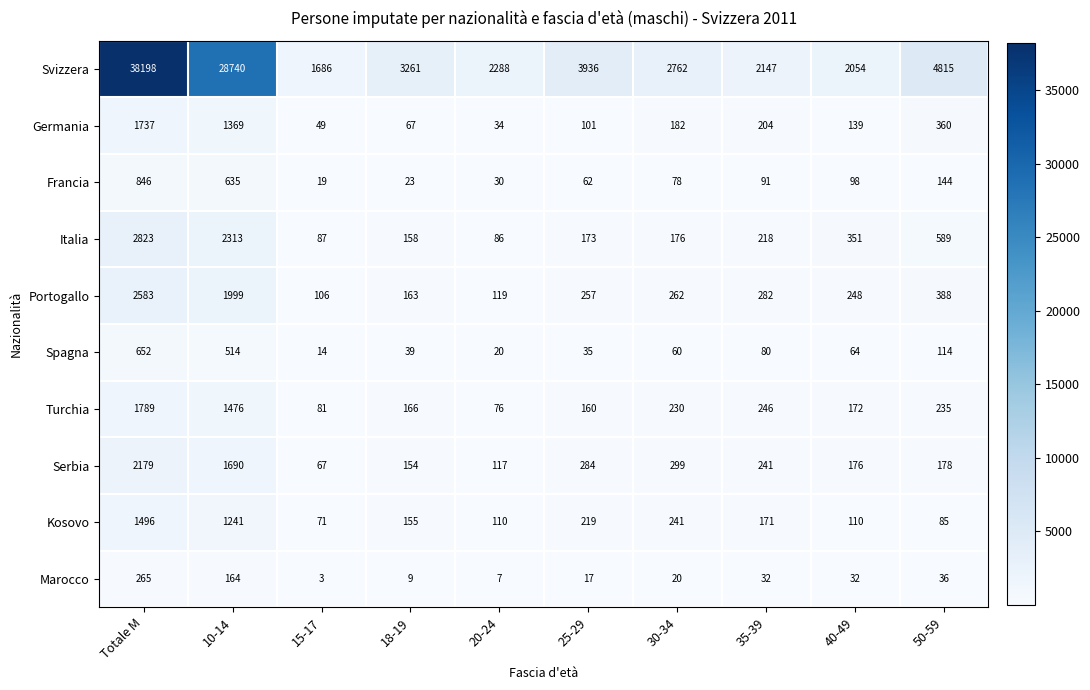

Where is Francia nearest to the value 432?

10-14